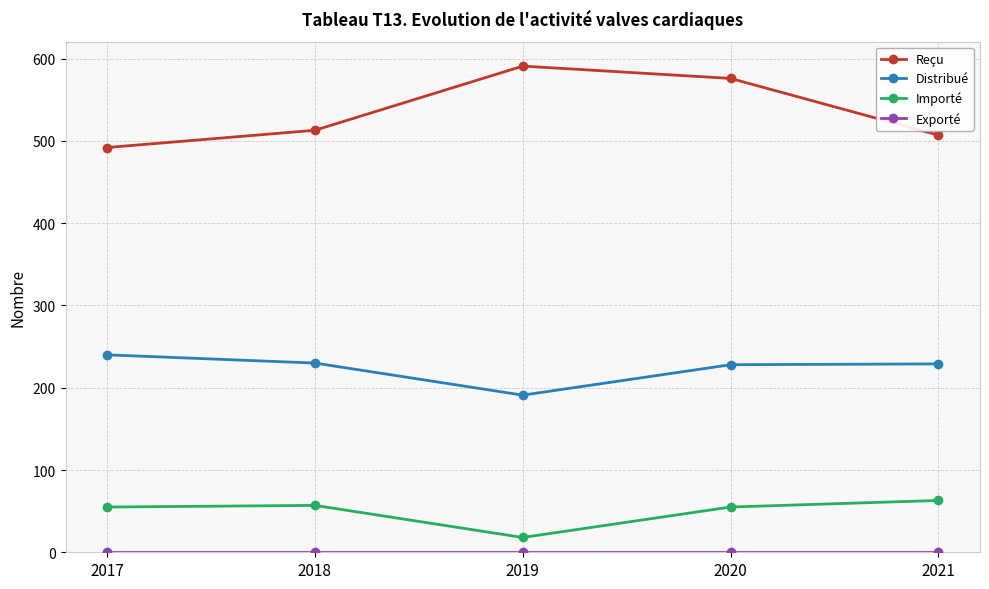

The Reçu series shows 591 at 2019. True or false?

True